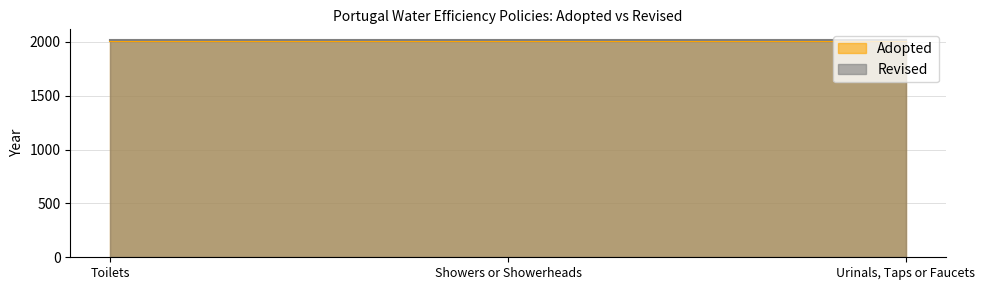

What is the sum of all Revised values?

6045